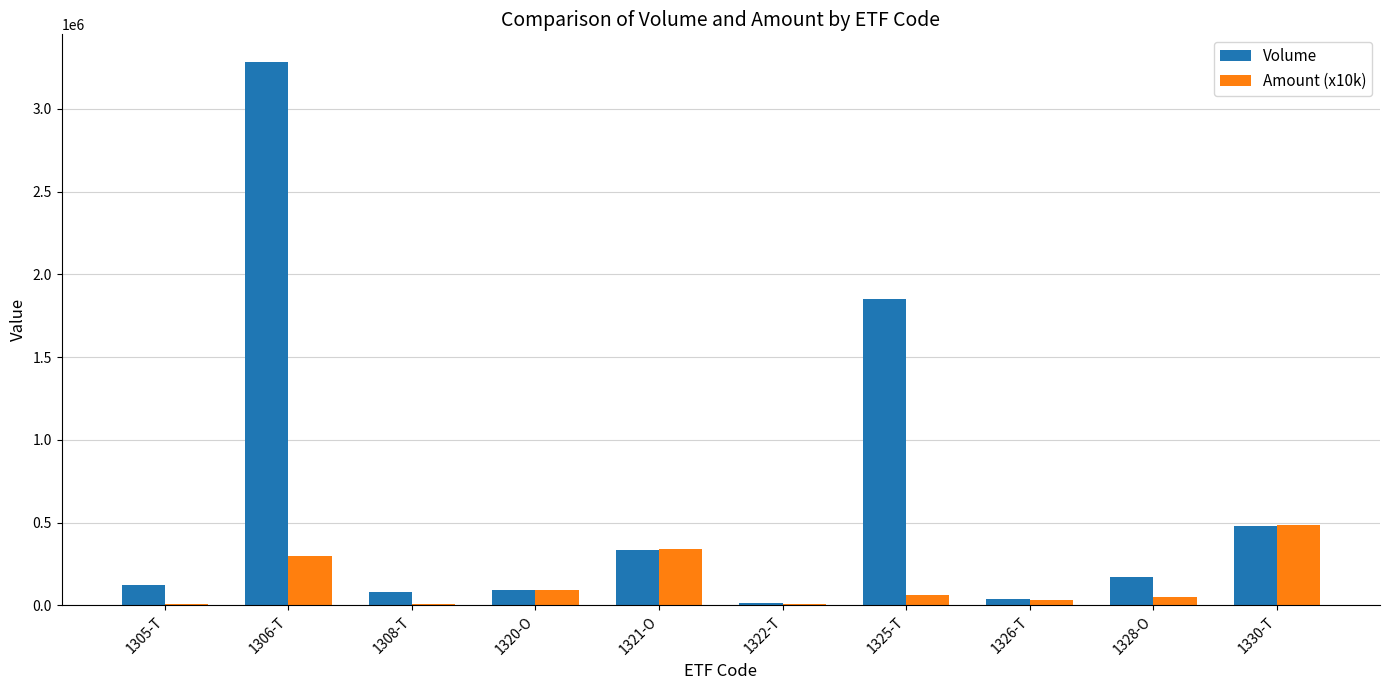

At which category is the sum across all series the highest?

1306-T